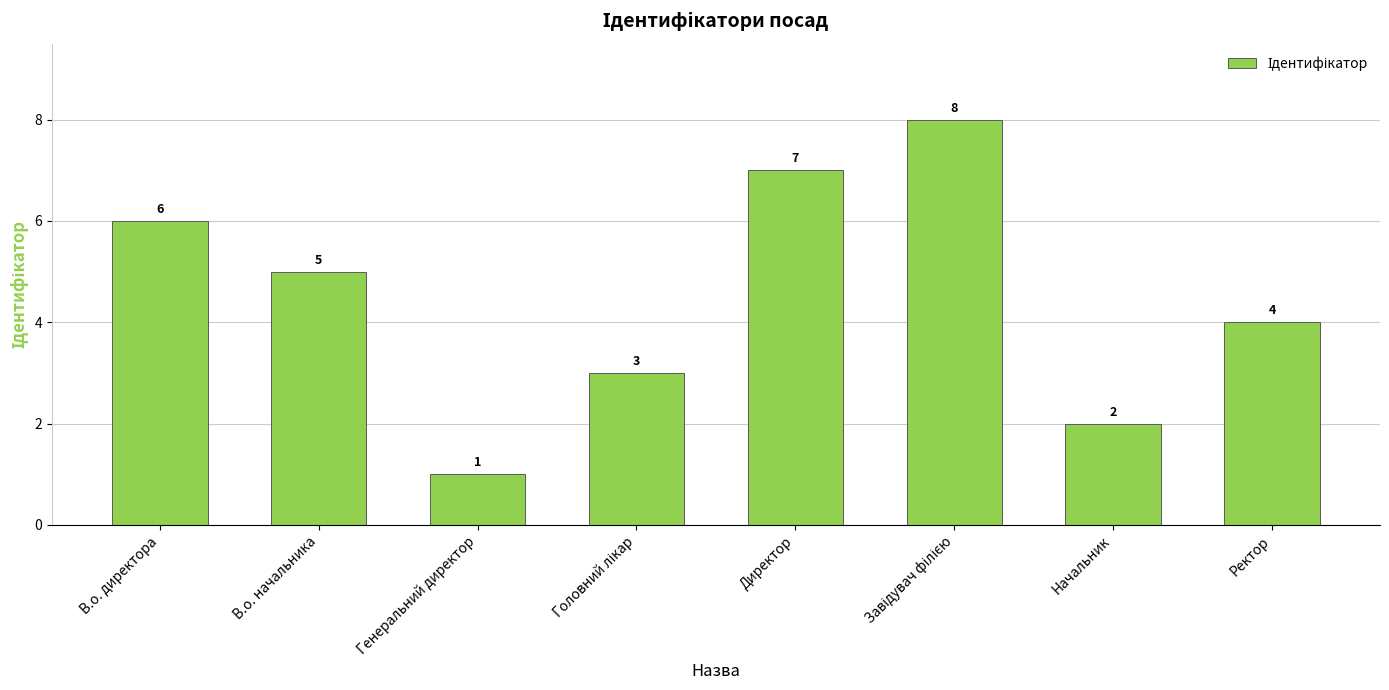

At which category does the chart reach its minimum across all series?

Генеральний директор